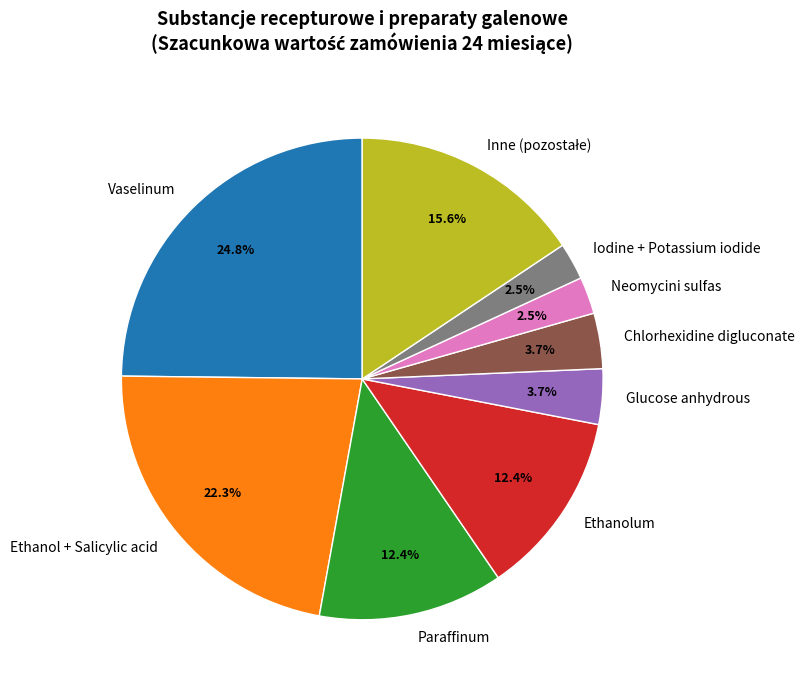

Count the number of slices in the pie.

9